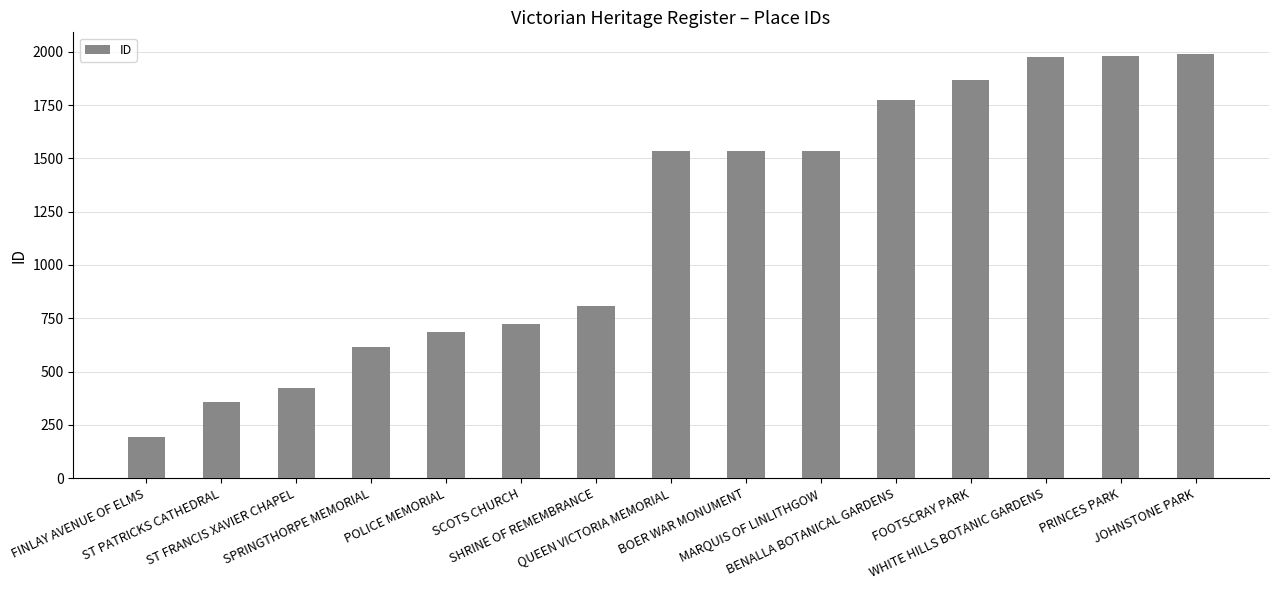

What is the maximum value shown in the chart?

1992